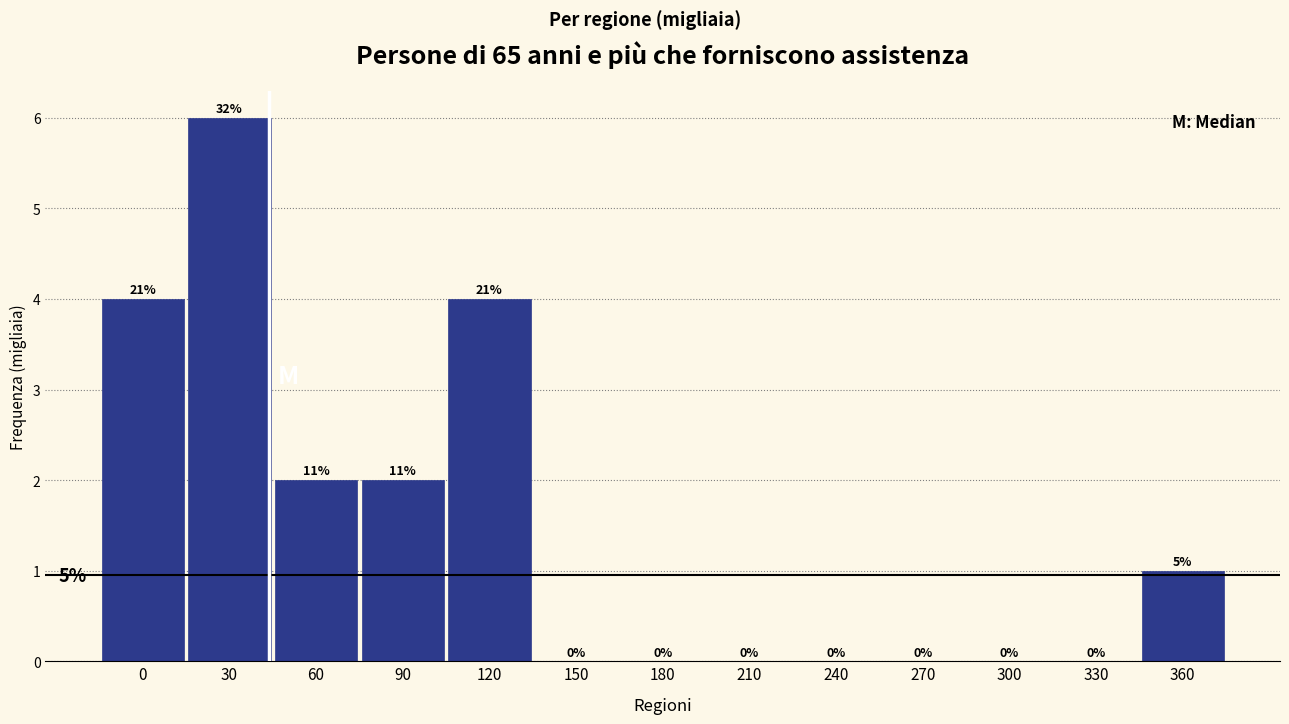

Reading left to right, extract all data points from this chart.

0=4	30=6	60=2	90=2	120=4	150=0	180=0	210=0	240=0	270=0	300=0	330=0	360=1